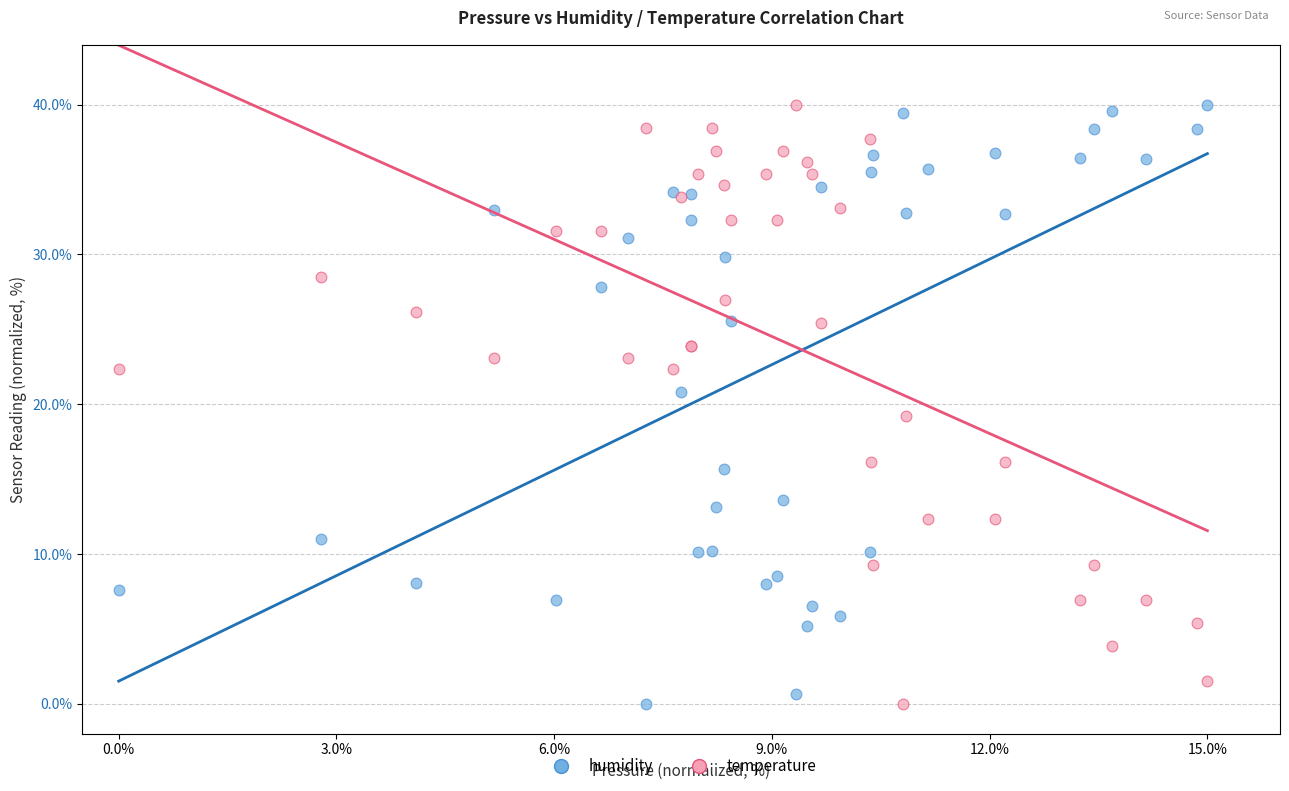

What is the X range (max minus min) for the scatter plot?

15.0